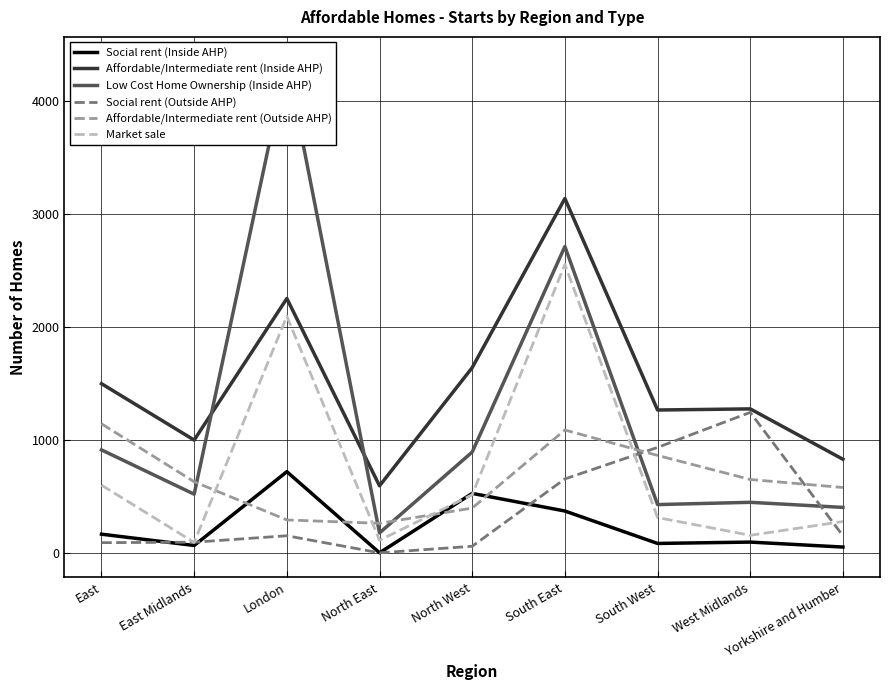

At which label does Affordable/Intermediate rent (Outside AHP) reach its peak?

East